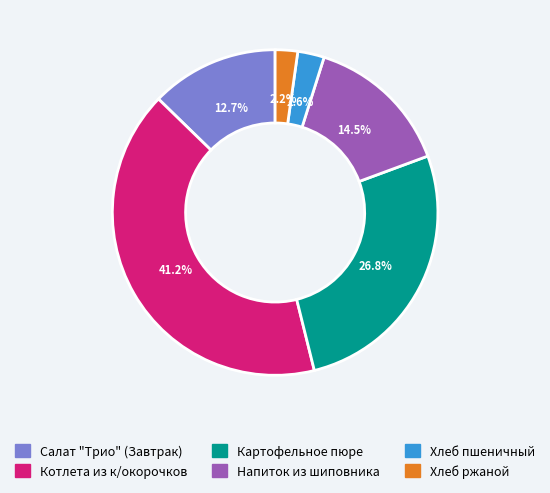

To the nearest percent, what is the combined percentage of Хлеб ржаной and Напиток из шиповника?

17%